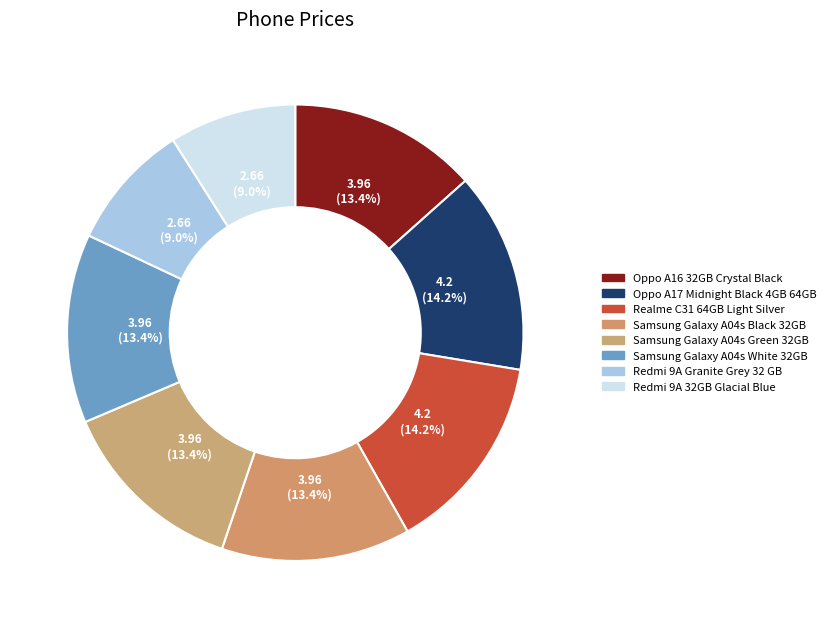

How much of the chart is everything except Redmi 9A Granite Grey 32 GB?

91.0%